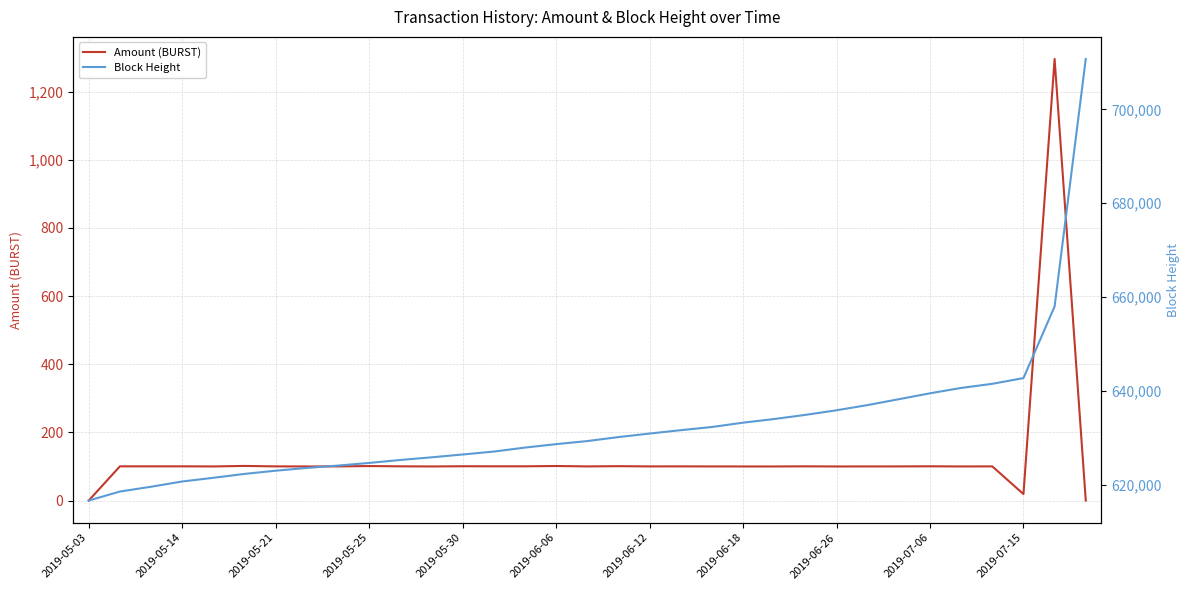

List the series in order of their overall mean, highest first.

Block Height, Amount (BURST)